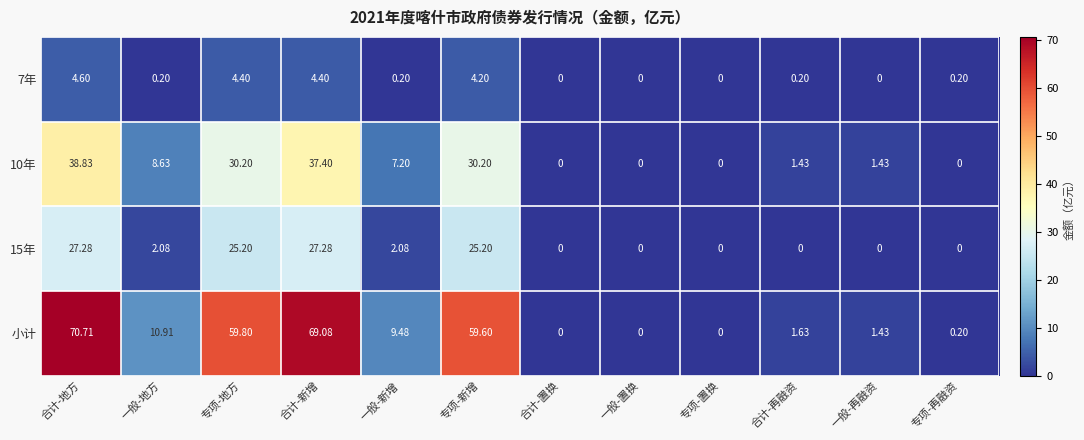

At which label does 小计 reach its peak?

合计-地方